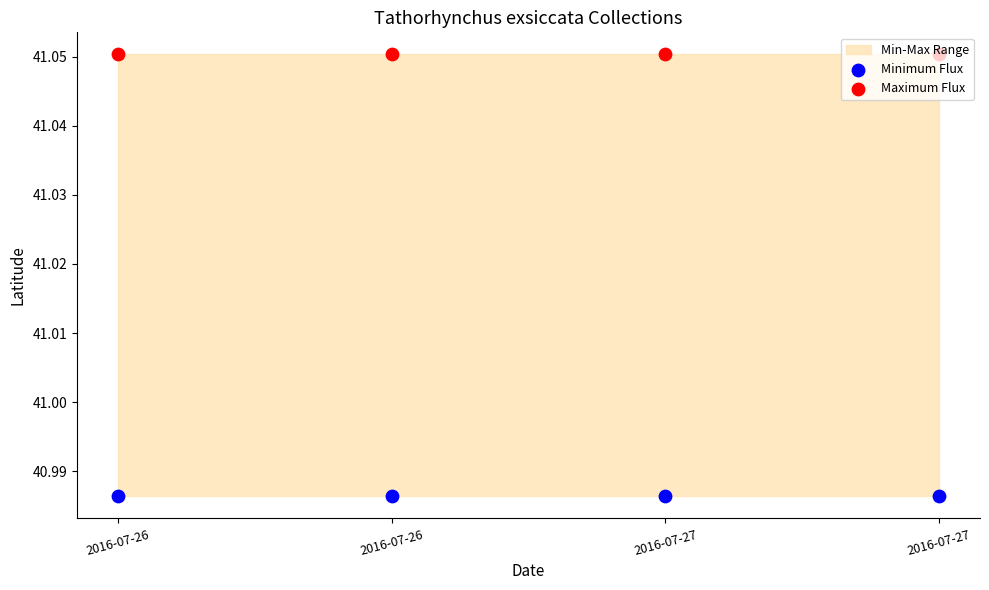

Which series contains the lowest Y value?

Minimum Flux